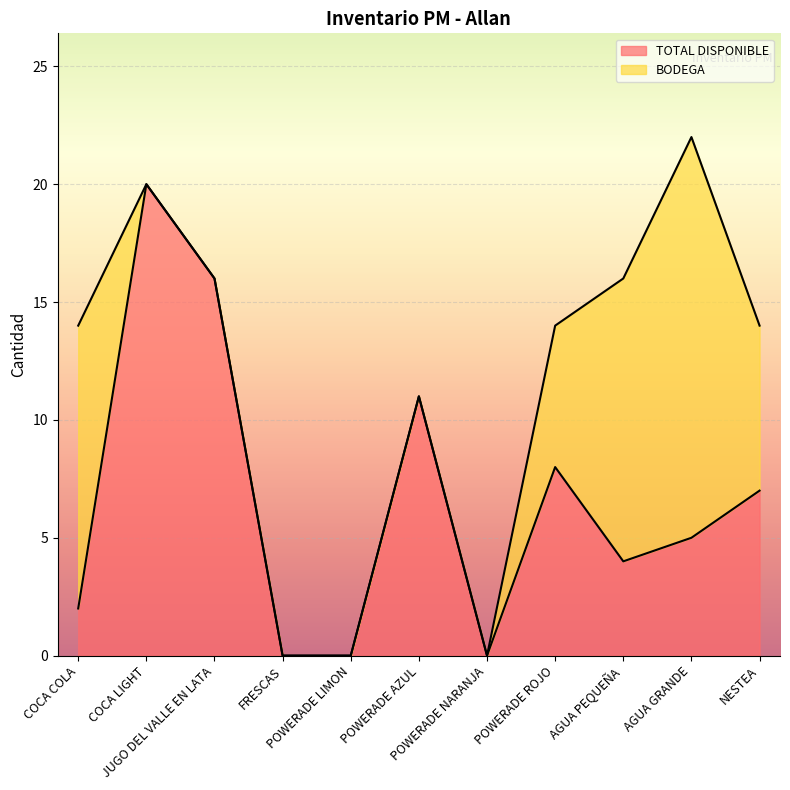

What value does the data have at POWERADE AZUL?

11